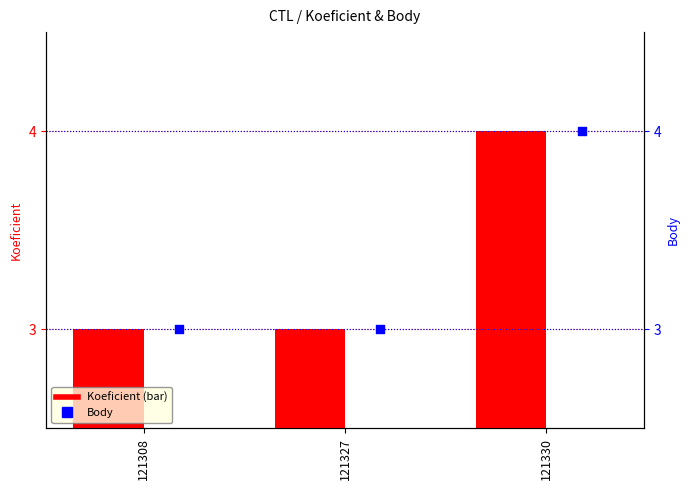

Which series has the largest Y range (max minus min)?

Koeficient